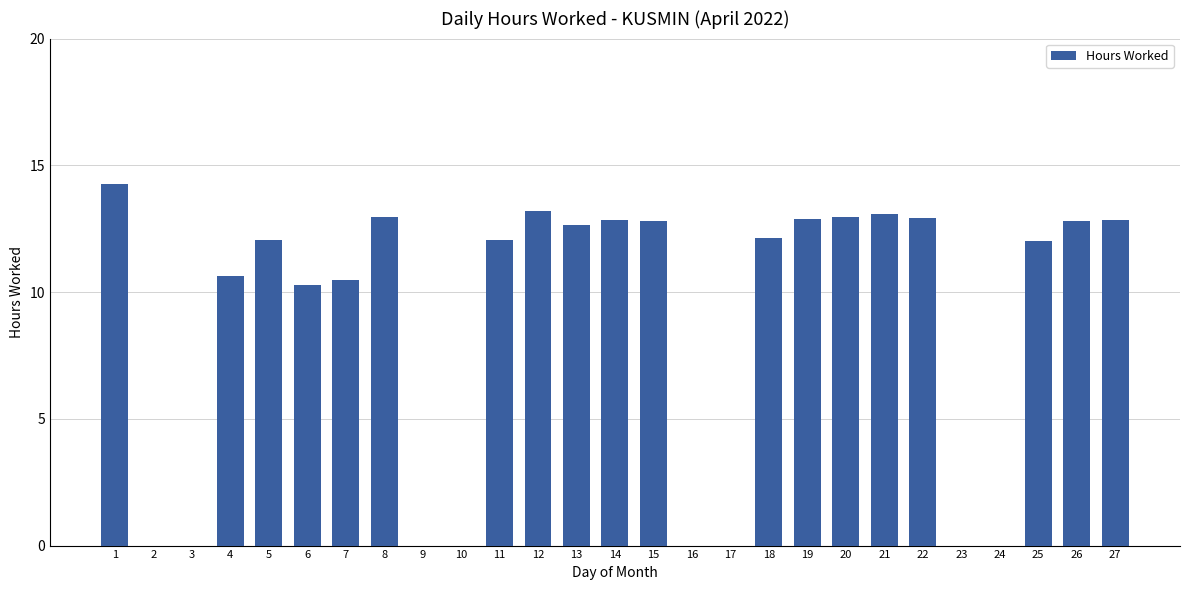

What is the ratio of the value at 14 to the value at 1?

0.9